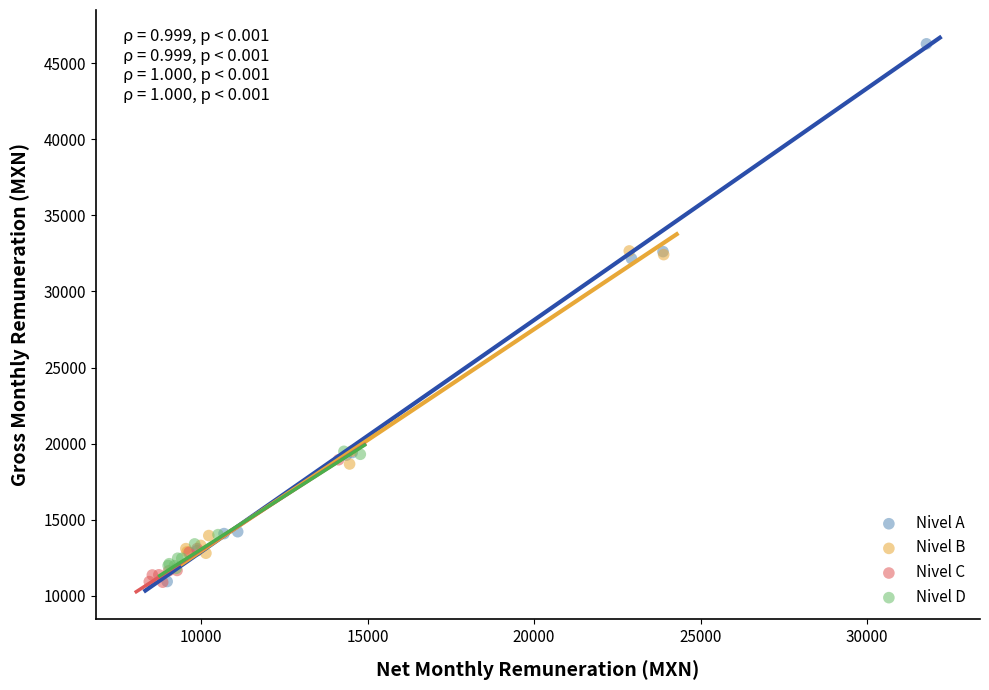

Which series has the widest spread of Y values?

Nivel A